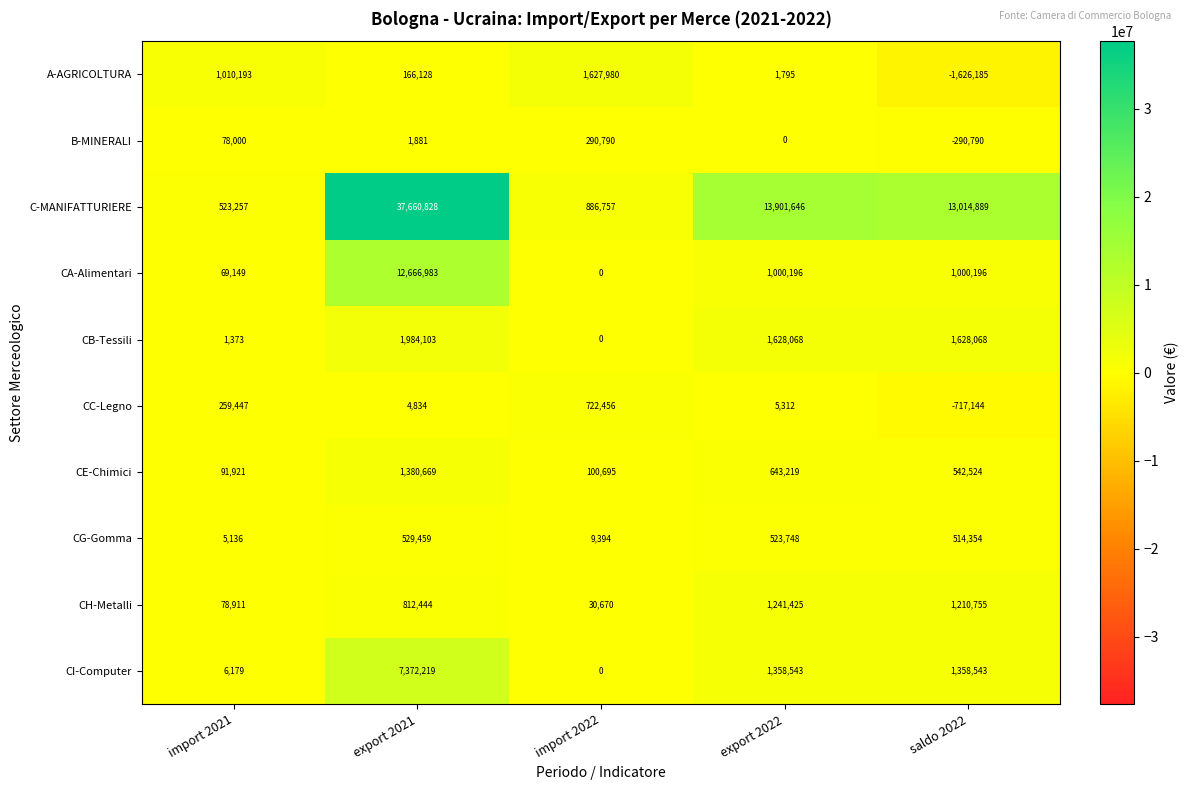

Is it true that CE-Chimici equals 1380669 at export 2021?

True